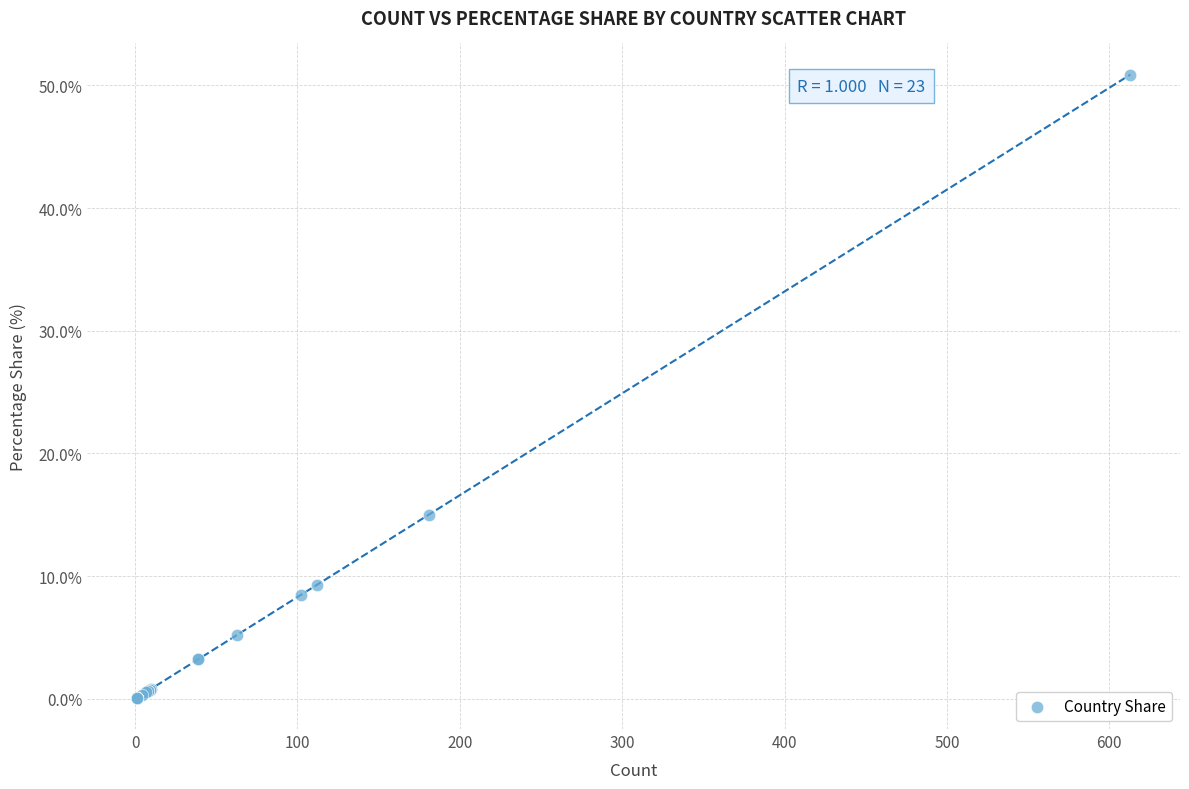

What Y value in the scatter plot is closest to 25?

15.0